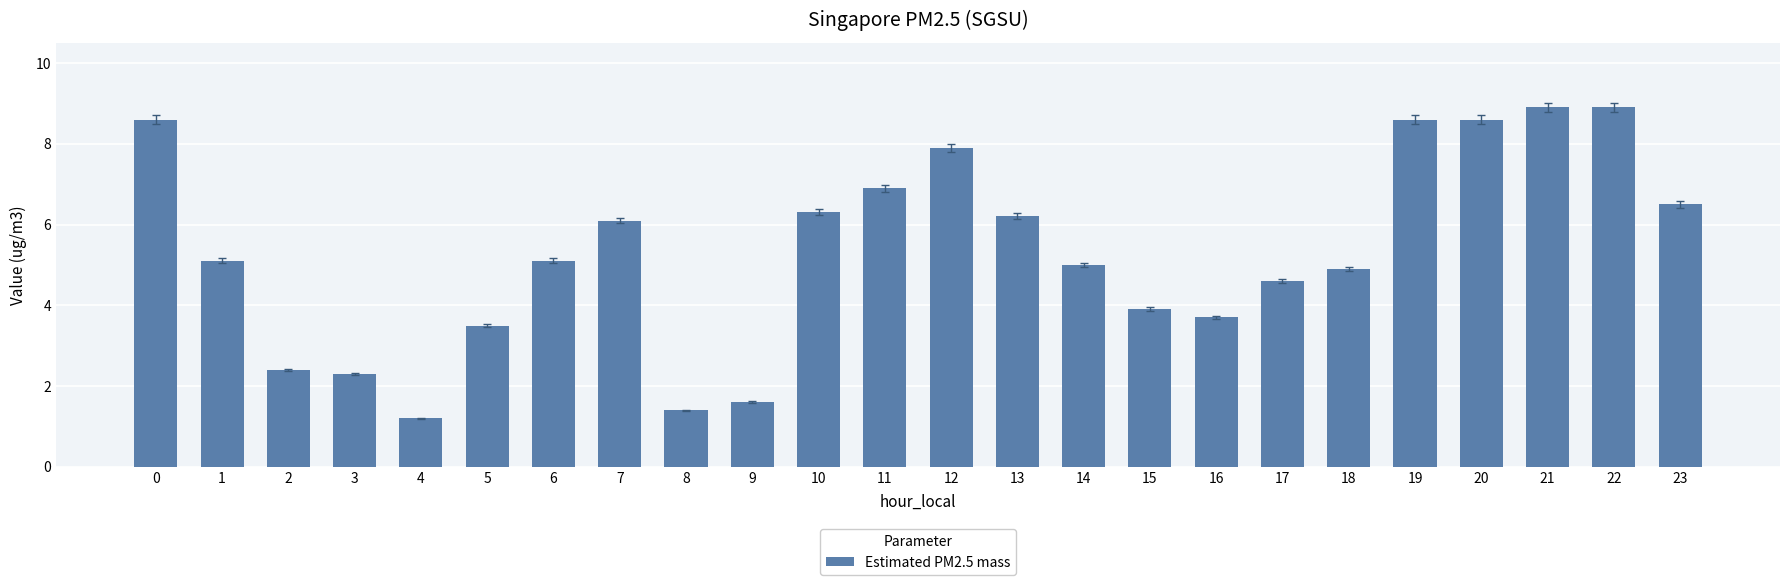

Count the number of categories in the chart.

24